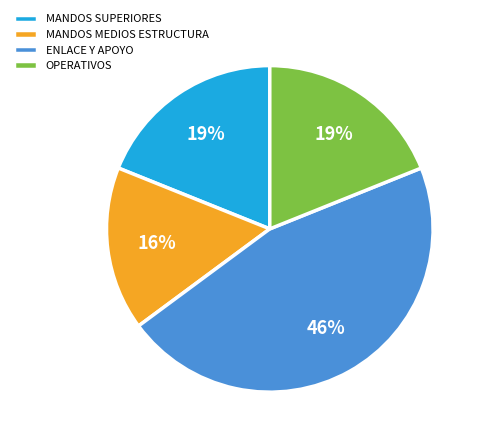

Which slice is the largest?

ENLACE Y APOYO